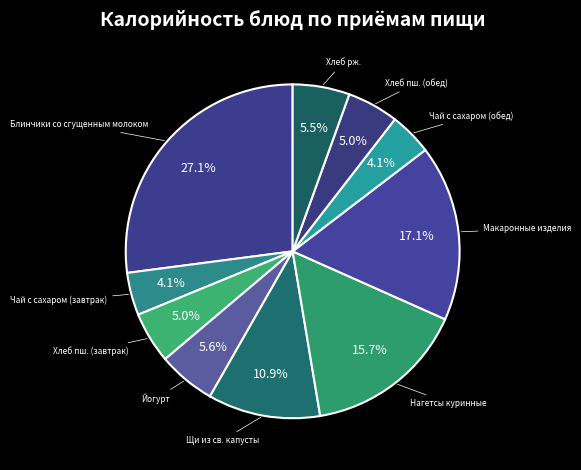

Rank the categories by value from lowest to highest.

Чай с сахаром (завтрак), Чай с сахаром (обед), Хлеб пш. (завтрак), Хлеб пш. (обед), Хлеб рж., Йогурт, Щи из св. капусты, Нагетсы куринные, Макаронные изделия, Блинчики со сгущенным молоком